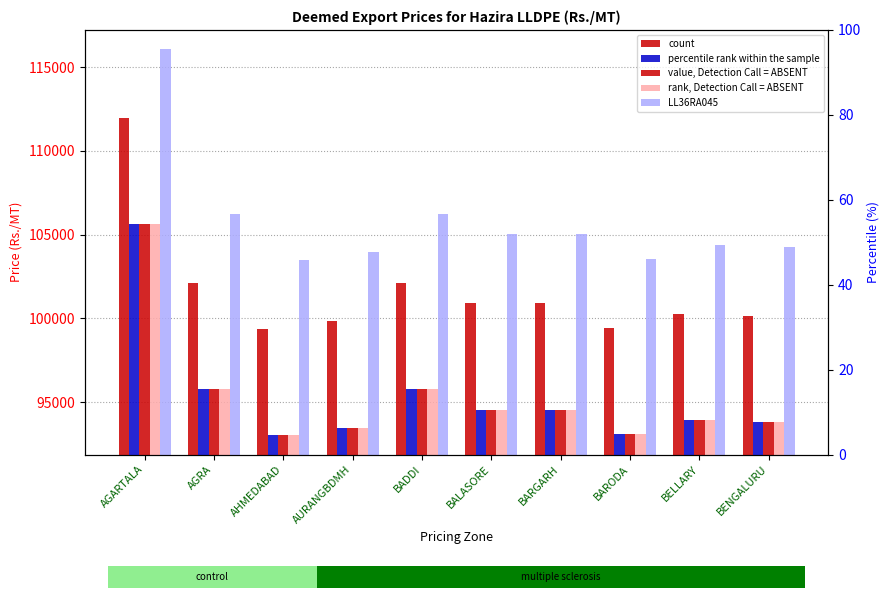

List the labels in order of F19010 value, smallest first.

AHMEDABAD, BARODA, AURANGBDMH, BENGALURU, BELLARY, BARGARH, BALASORE, BADDI, AGRA, AGARTALA